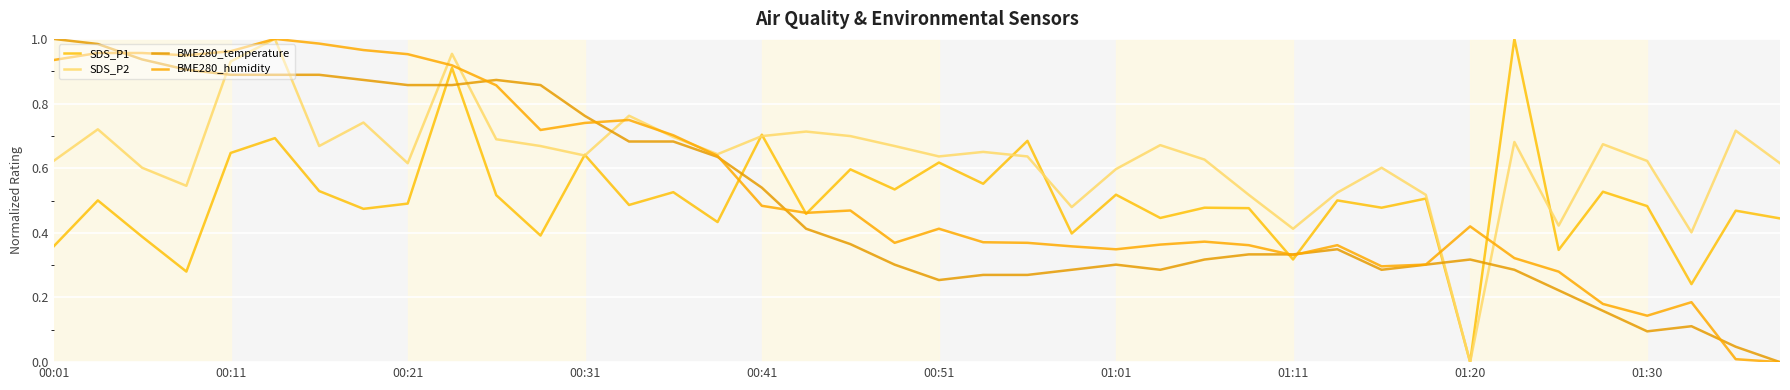

How many lines are shown in the chart?

4